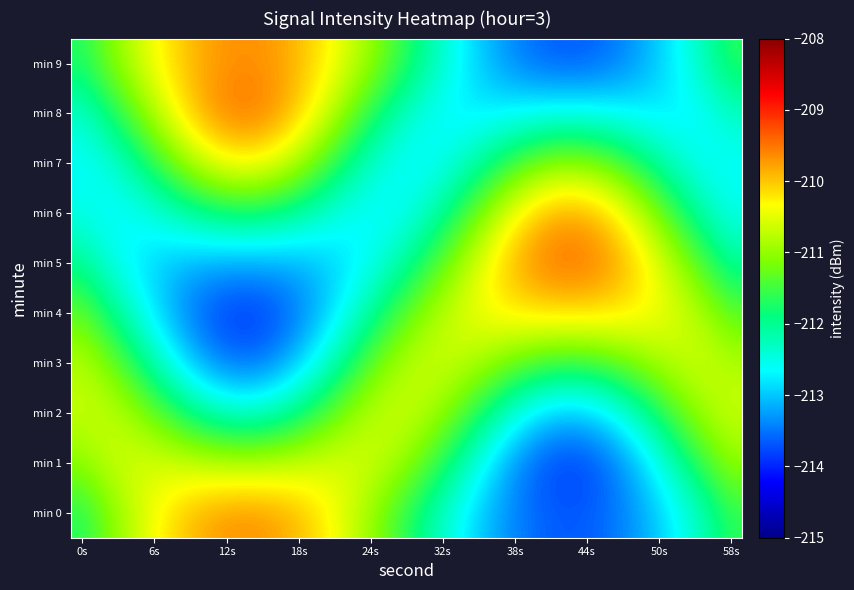

What is the greatest value displayed?

-209.5